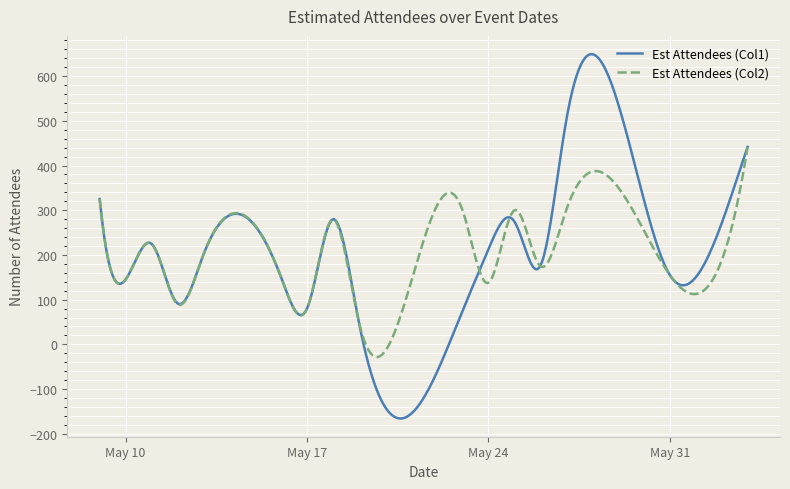

True or false: Est Attendees (Col2) has more than 0 interior local peaks.

True